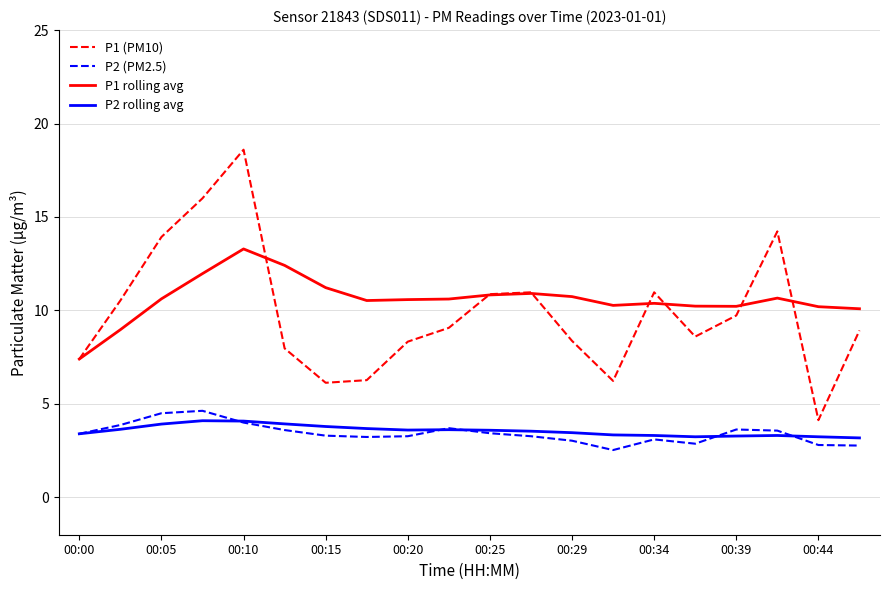

What is the maximum value shown in the chart?

18.6